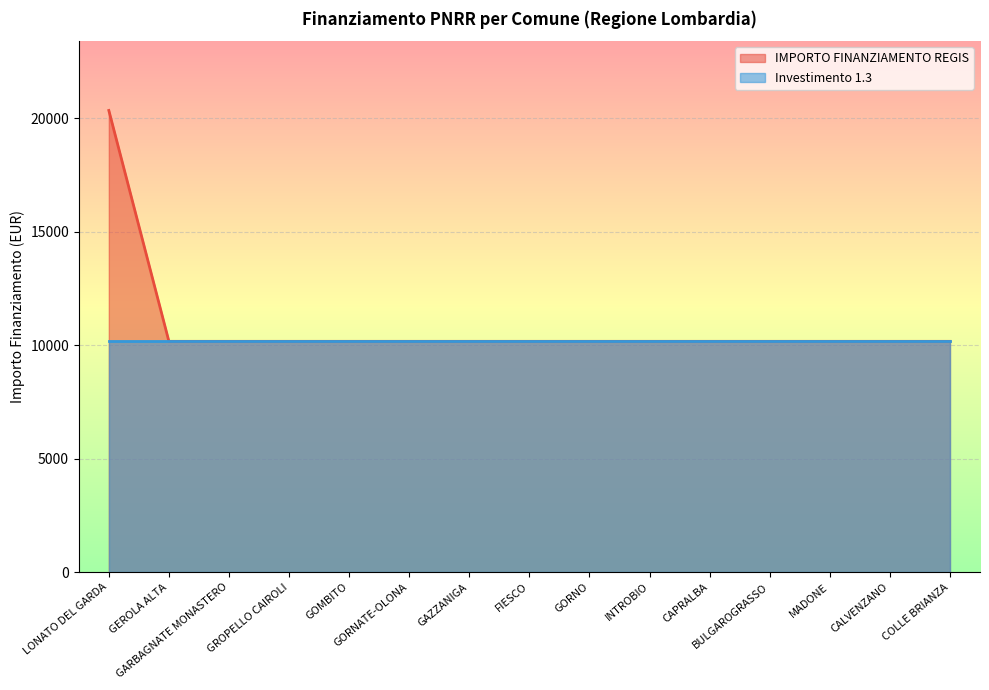

Which has a higher value, CALVENZANO or FIESCO?

CALVENZANO